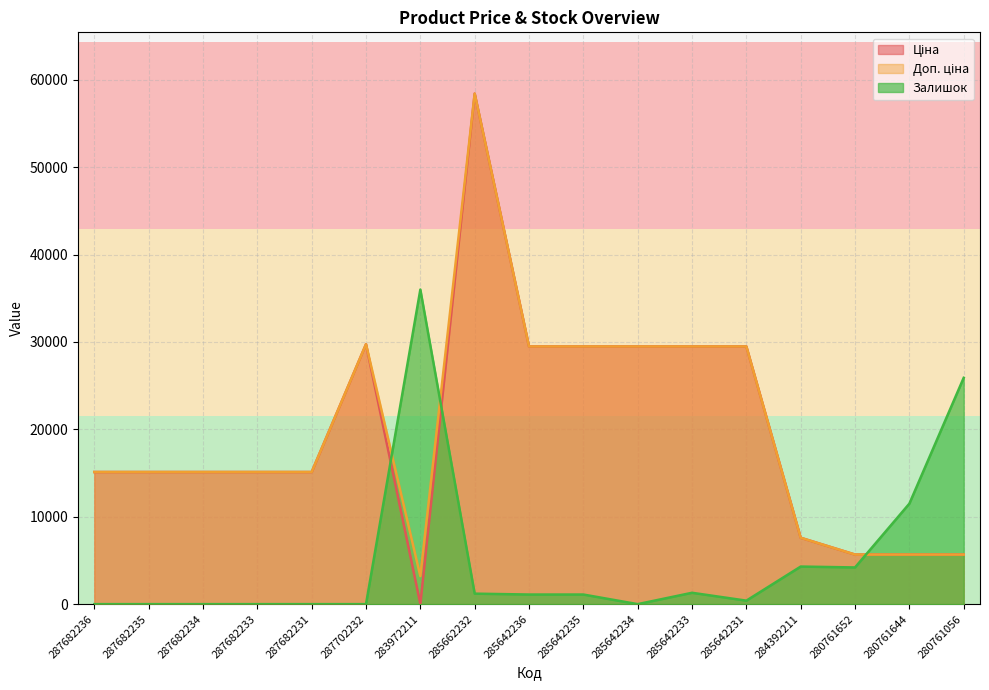

What is the difference between the highest and lowest values at 287702232?

29747.2